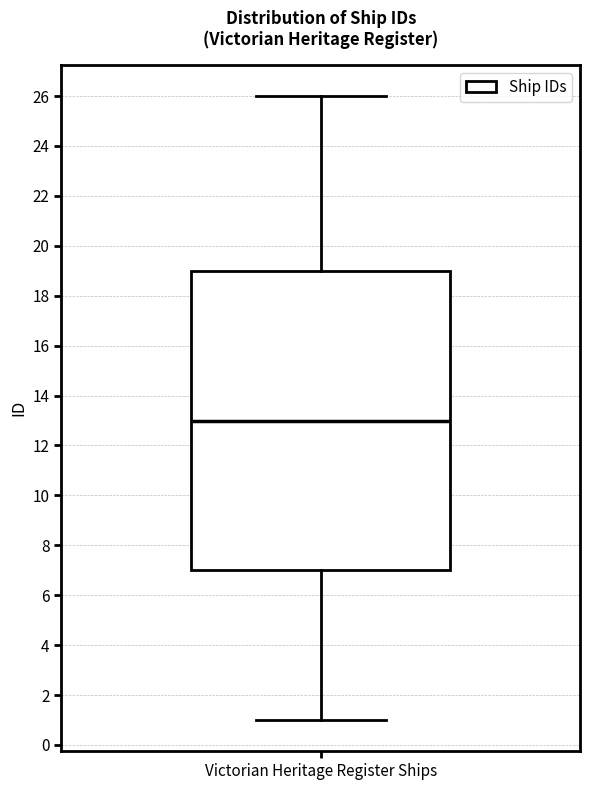

Transcribe this box plot: give where the median line is, the range the box spans, and where the two whiskers end, as read against the y-axis. The values are not printed on the chart, so give them approximately, as read against the axis.

median 13, box 7 to 19, whiskers 1 to 26